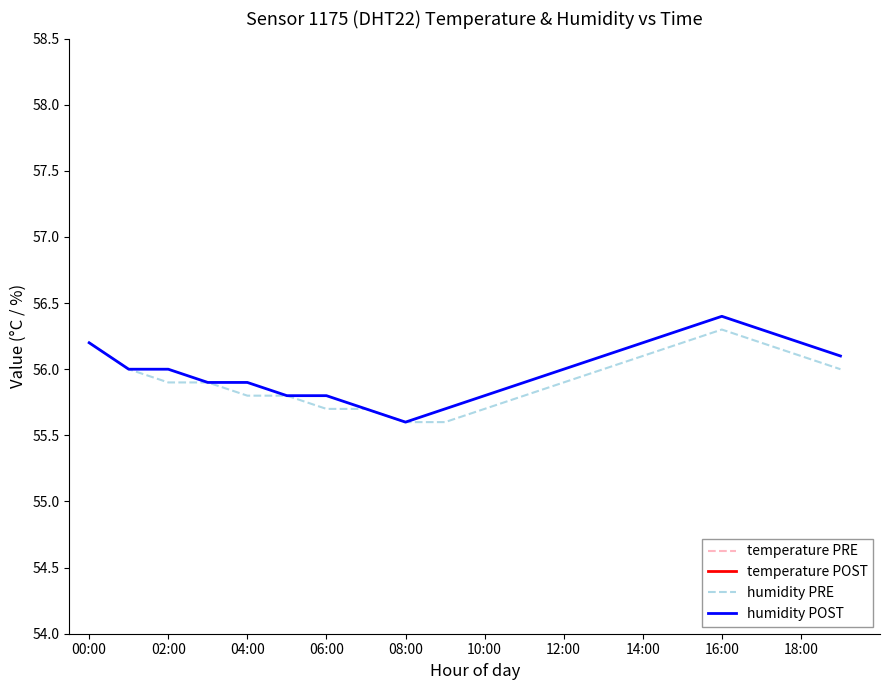

True or false: humidity PRE has a value of 55.6 at 08:00.

True